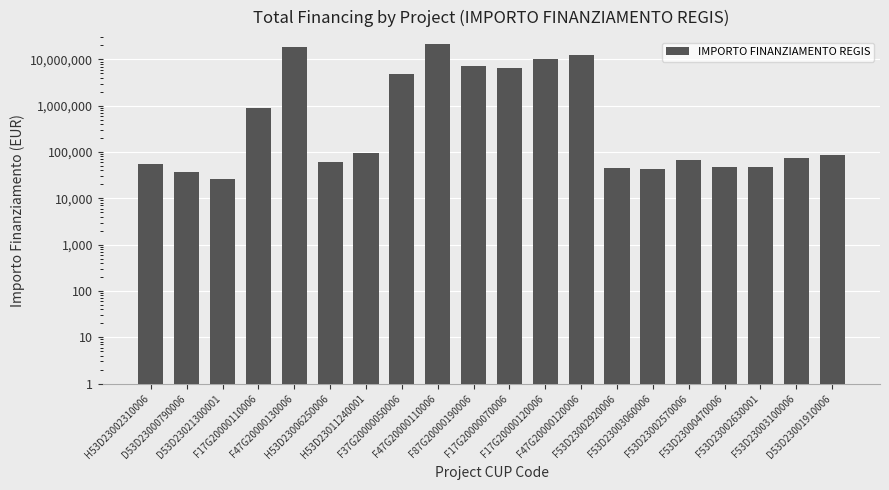

At which category does the chart reach its peak across all series?

F47G20000110006